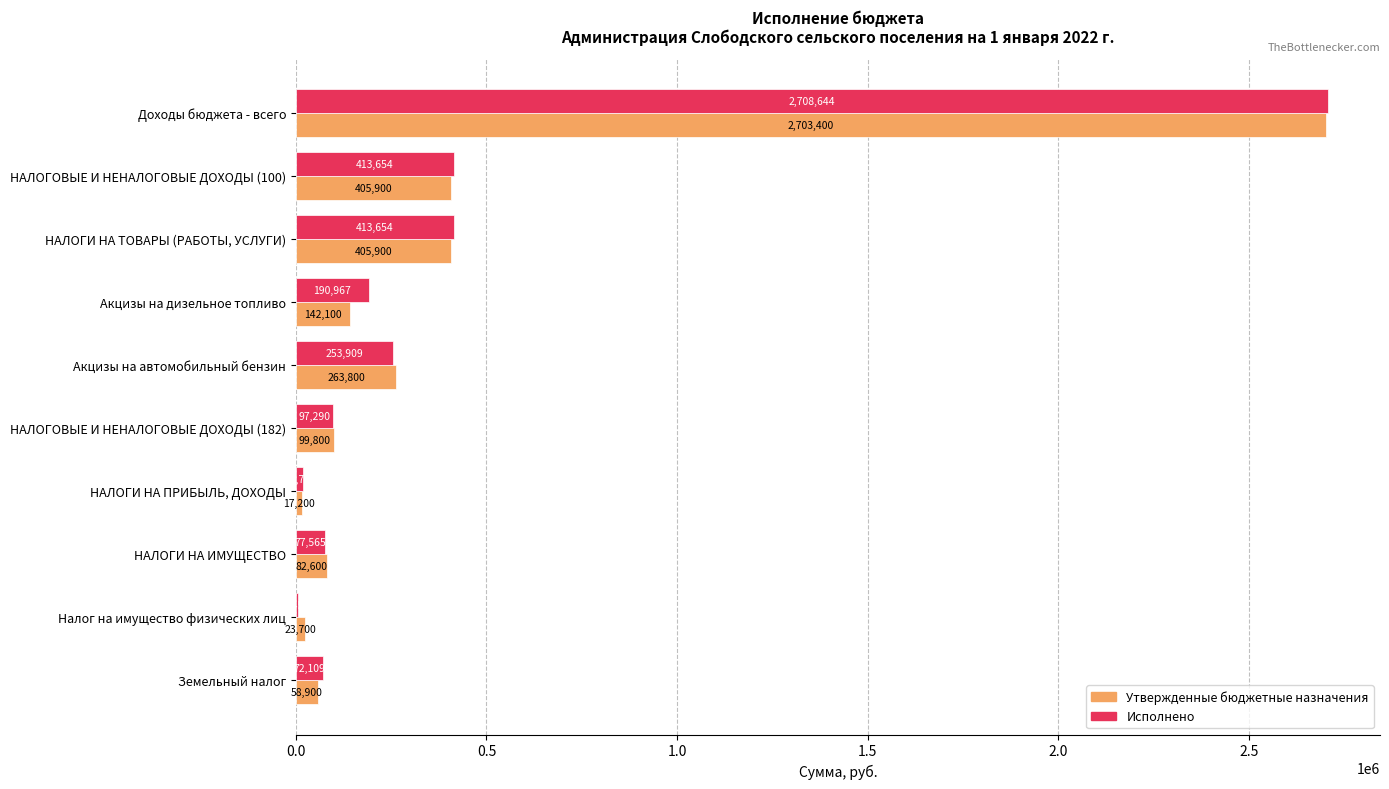

What is the highest value of the Утвержденные бюджетные назначения series?

2703400.0